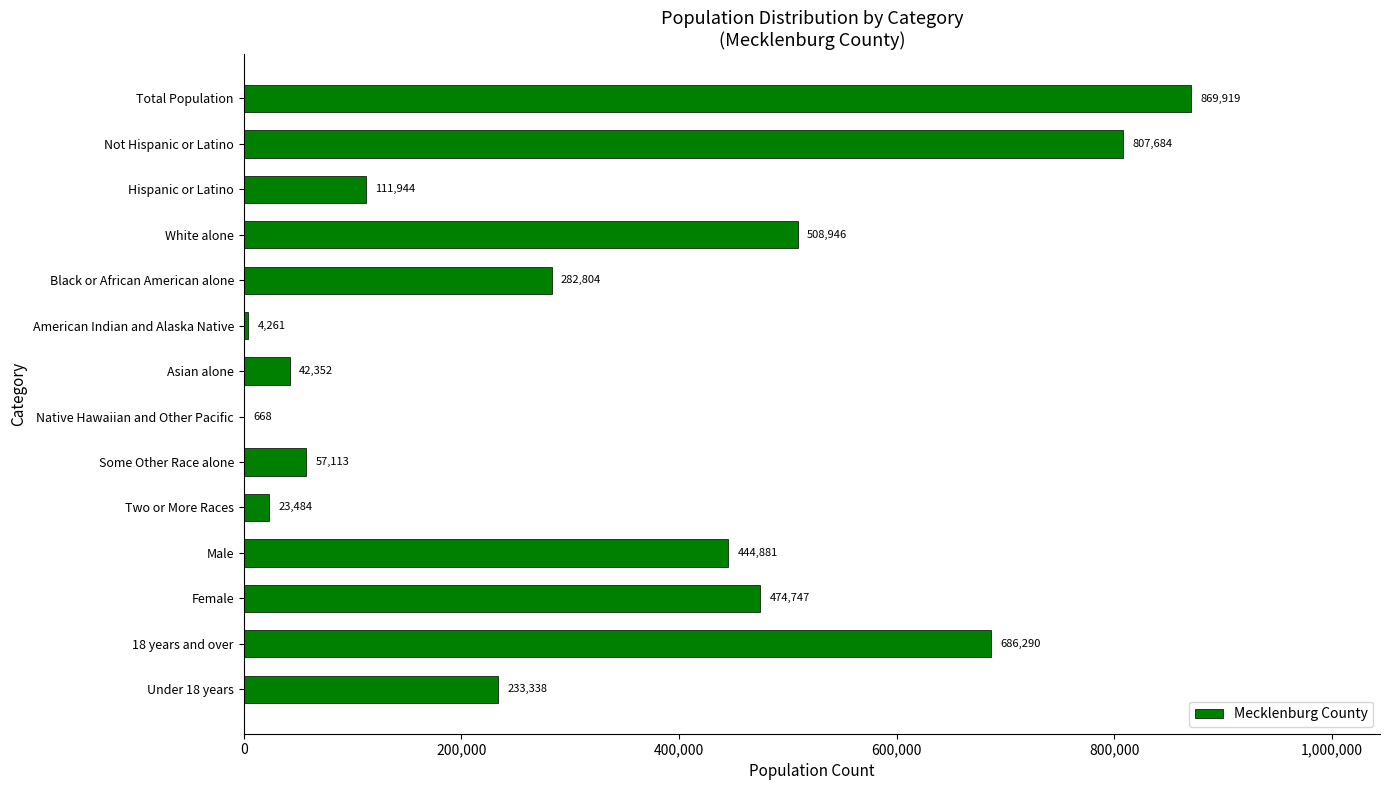

How many categories are shown in the chart?

14